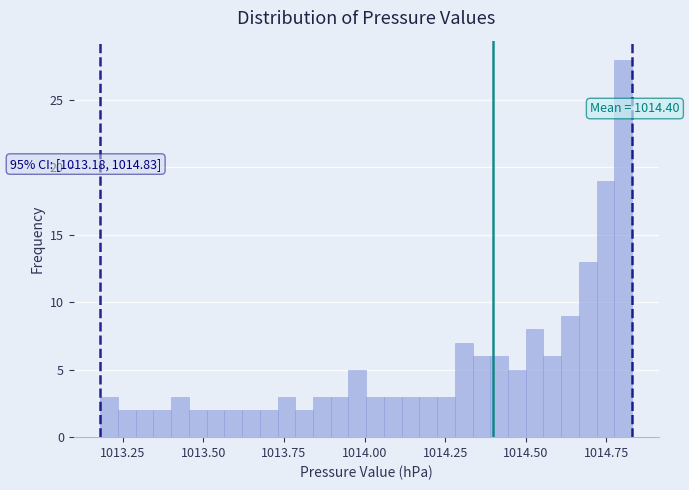

Read against the x-axis, roughly where is the centre of the tallest bar?

1014.80